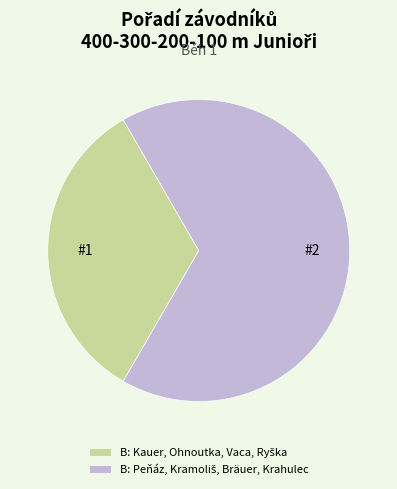

Is there a majority slice in this chart?

Yes